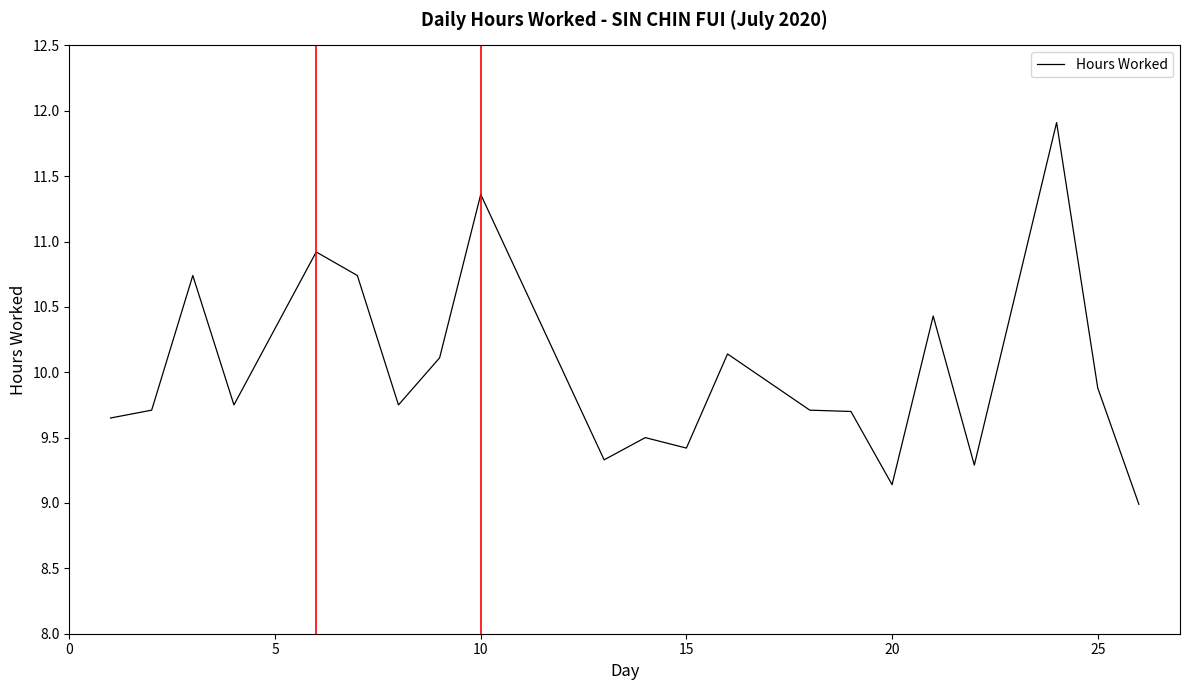

What is the greatest value displayed?

11.9